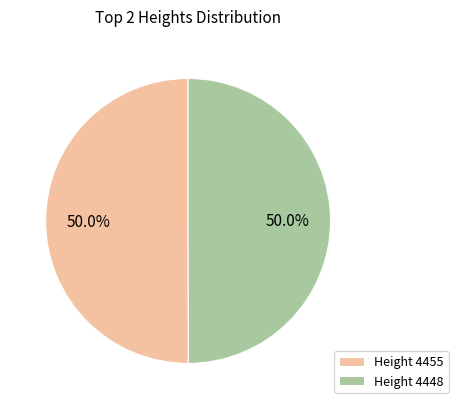

What is the ratio of the value at Height 4448 to the value at Height 4455?

1.0